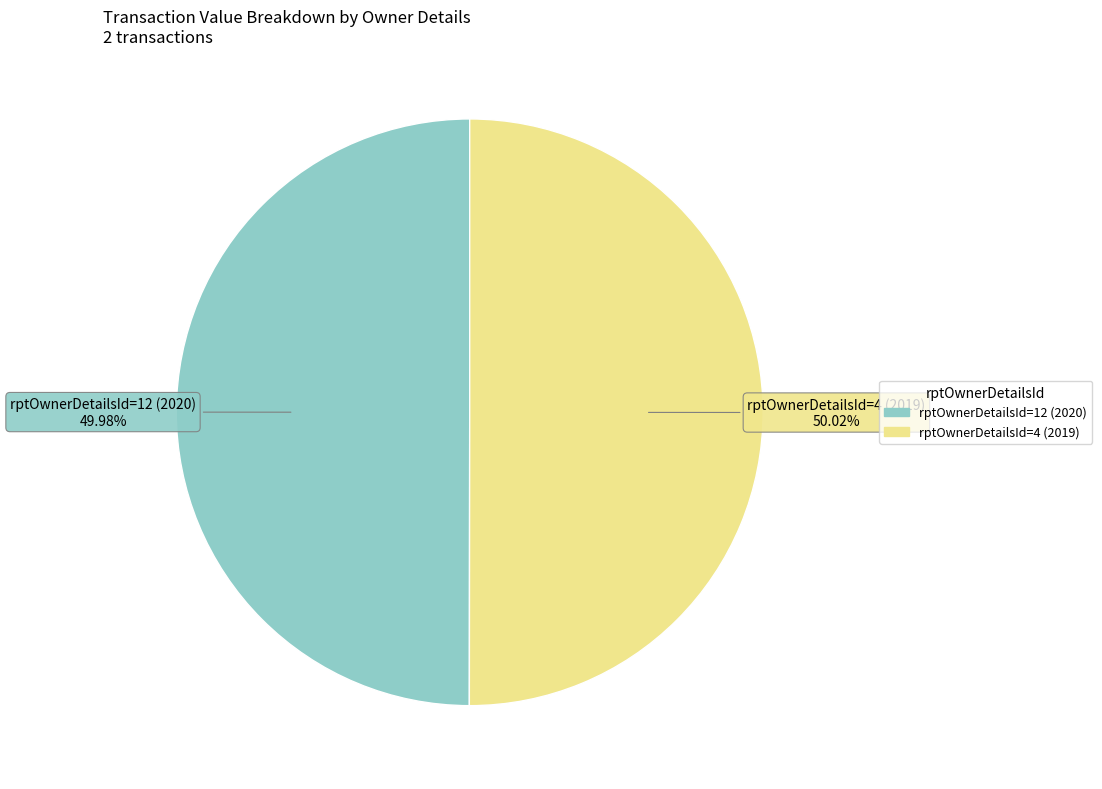

To the nearest percent, what is the average slice percentage?

50%